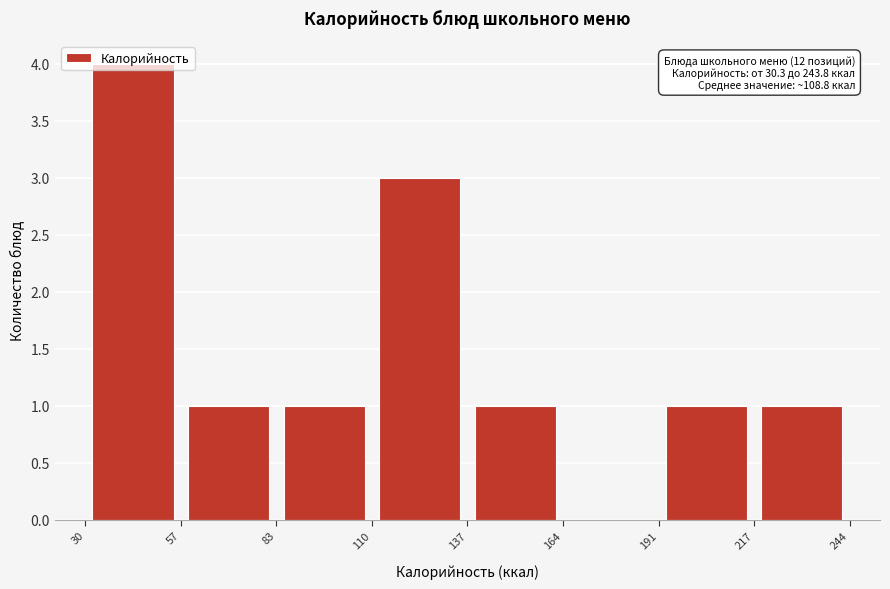

Which range on the x-axis has the tallest bar?

30 to 57